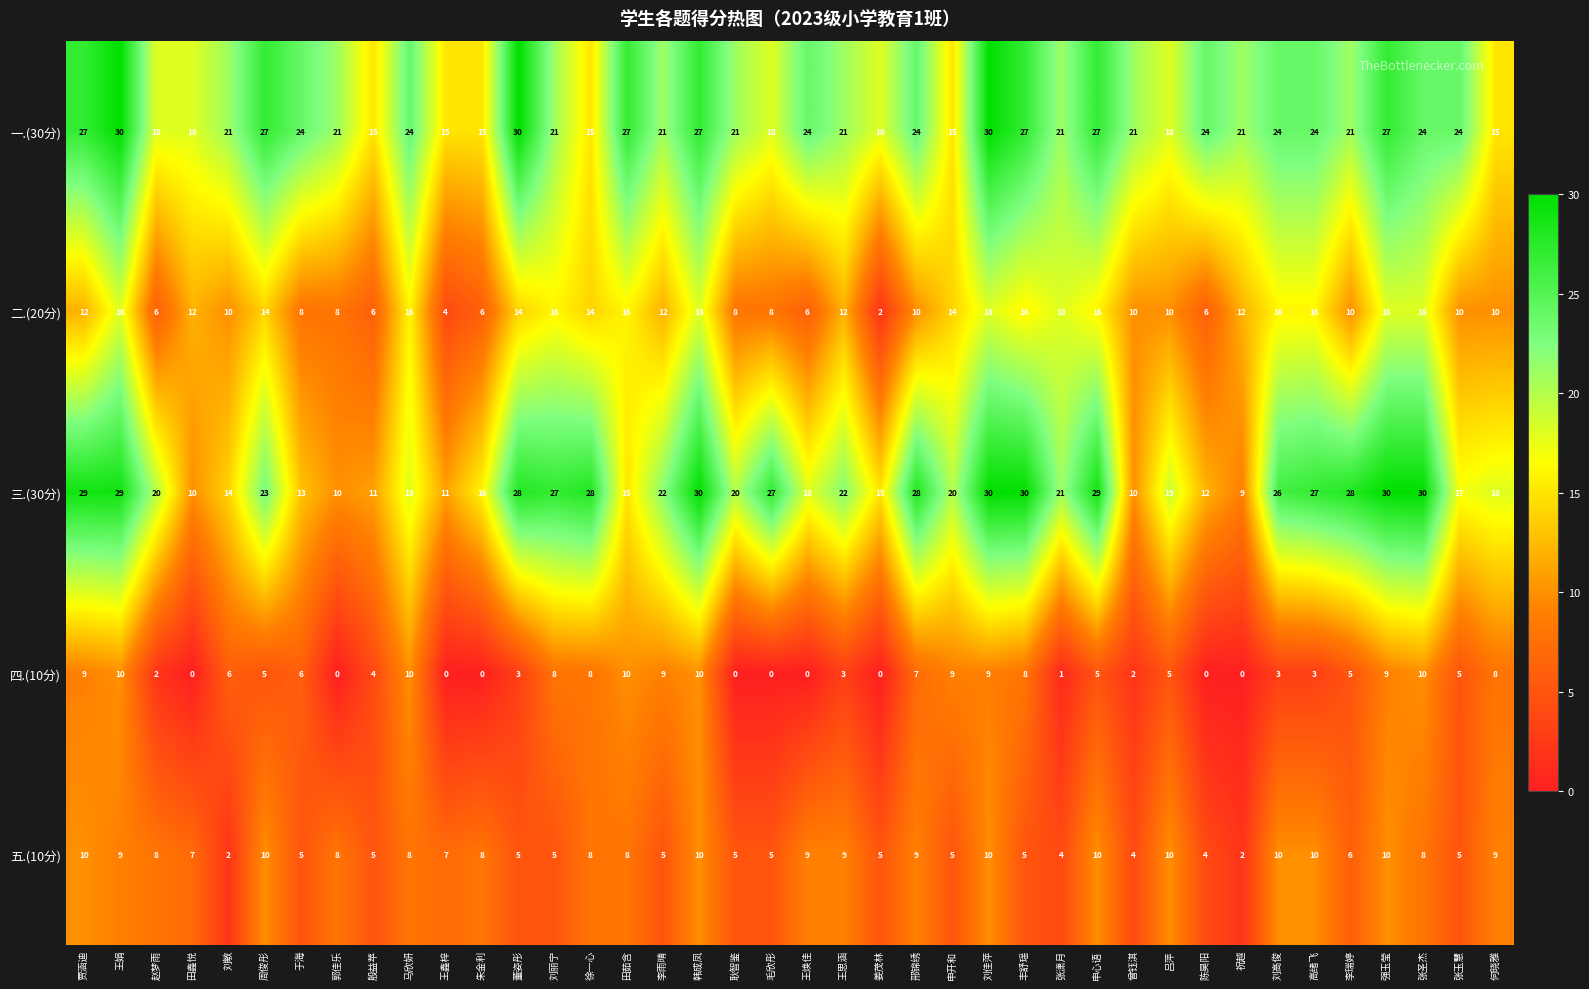

What is the highest value of the 四.(10分) series?

10